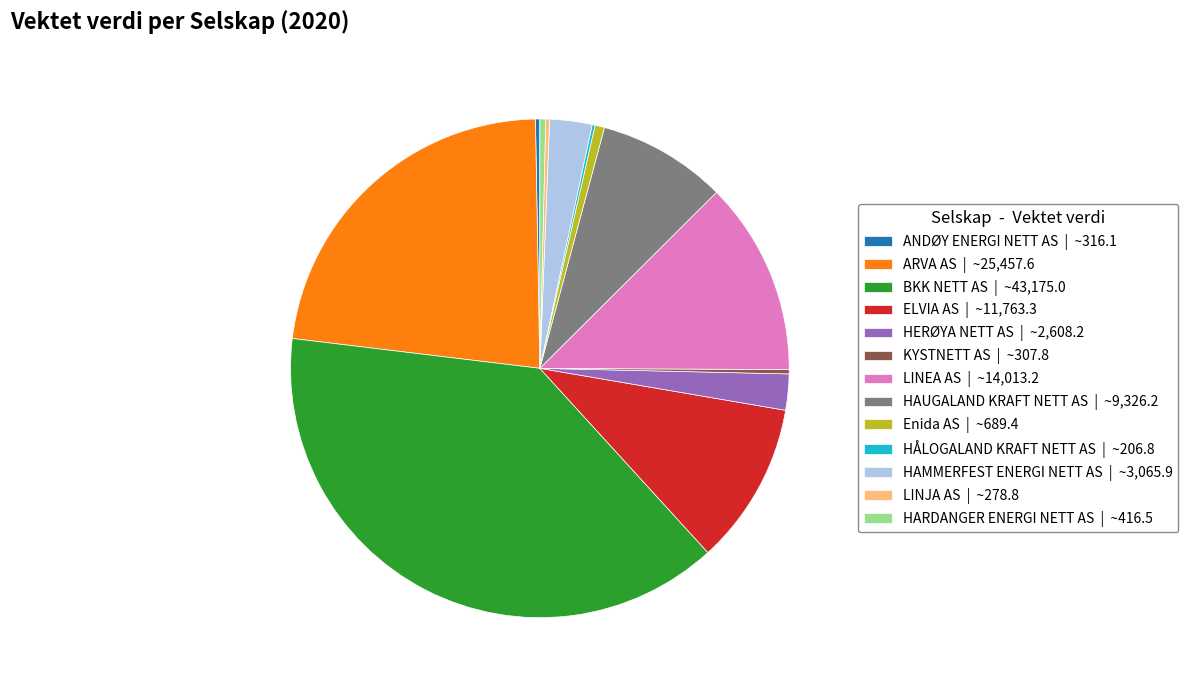

Does HERØYA NETT AS account for over 50% of the chart?

No